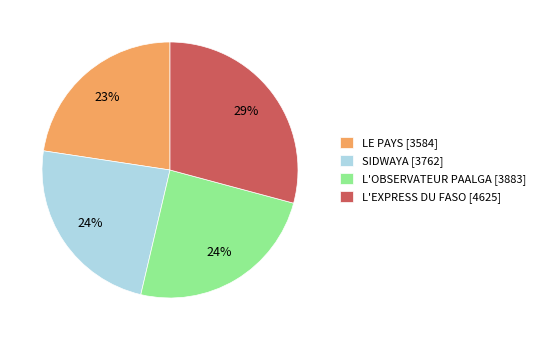

True or false: LE PAYS accounts for 23% of the total.

True